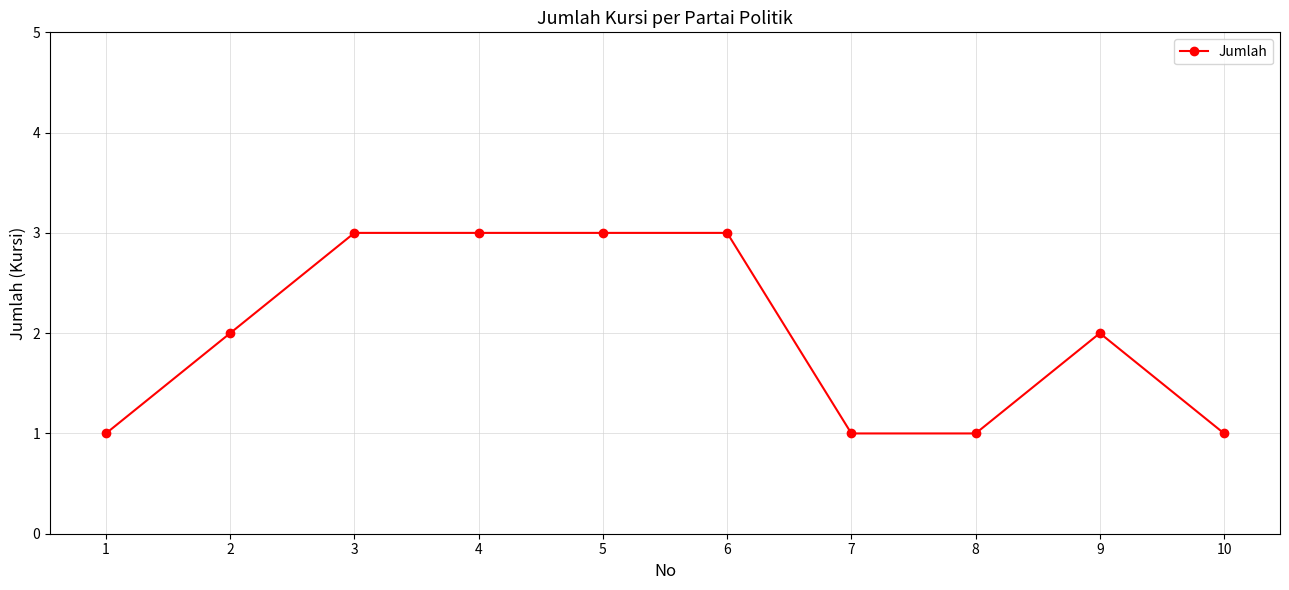

How many distinct data groups are displayed?

1